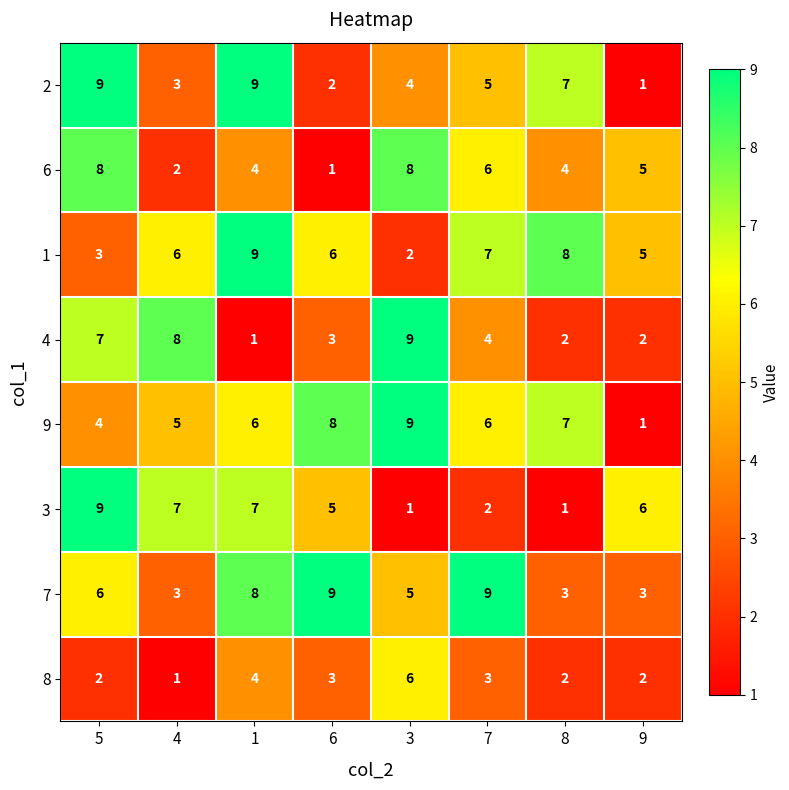

Is it true that 9 equals 6 at 7?

True